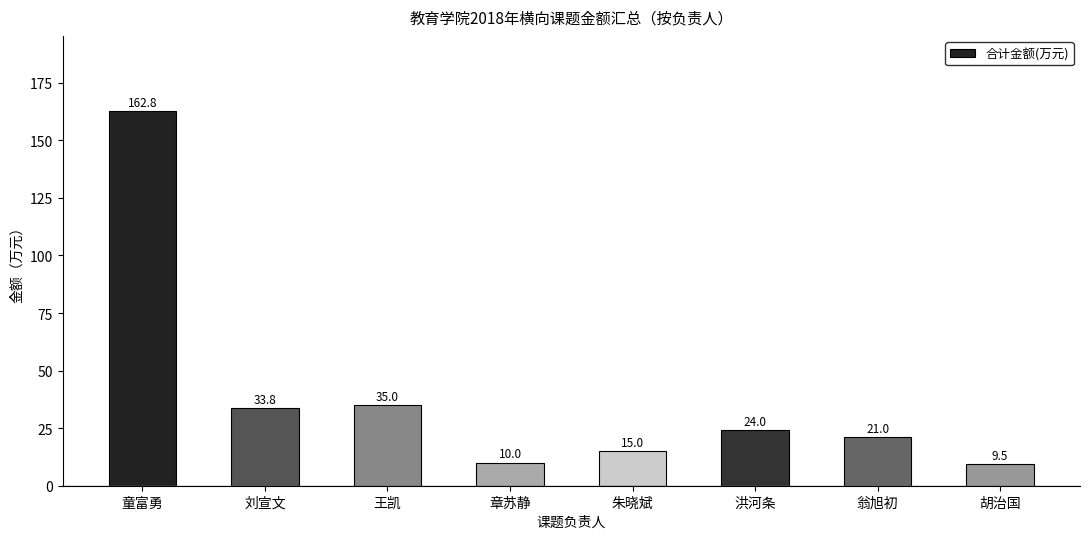

Does the chart contain any negative values?

No